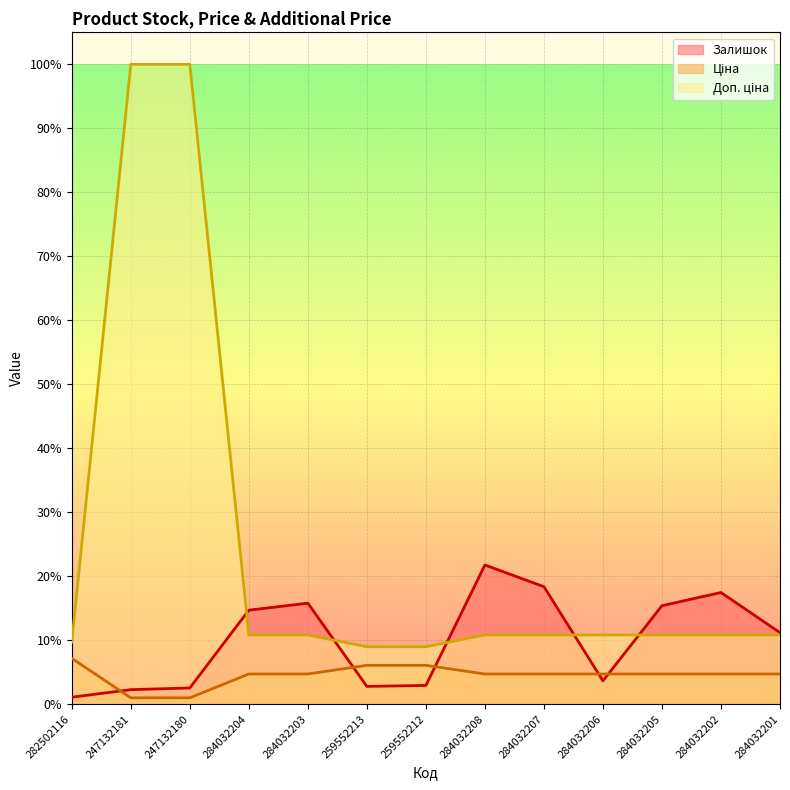

What position from the right is 284032207?

5